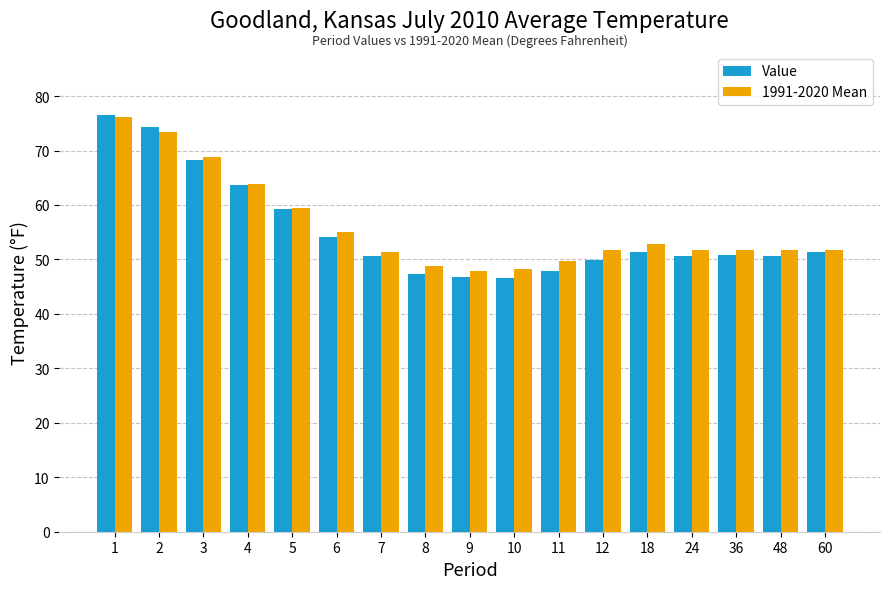

How many data points does each series have?

17